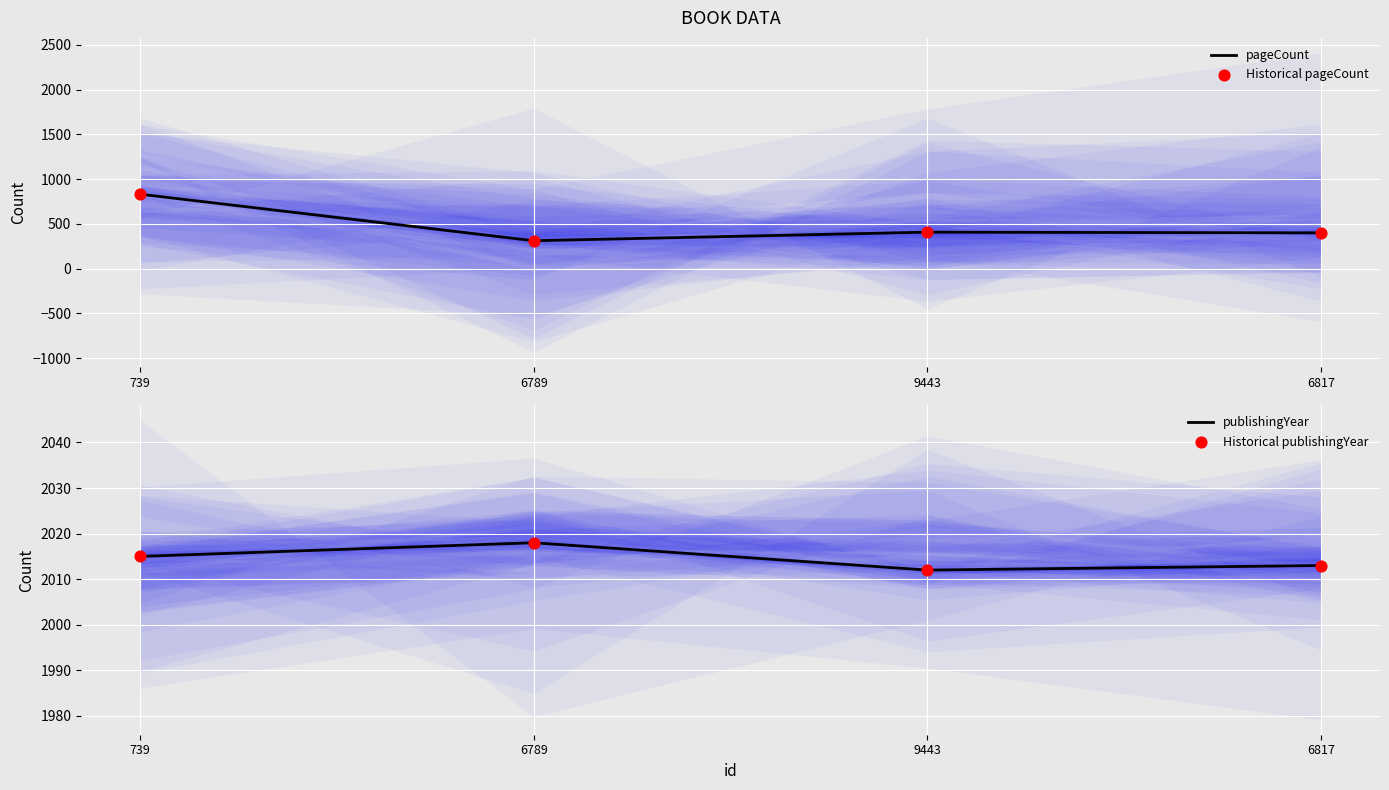

Which series has the largest total across all categories?

publishingYear